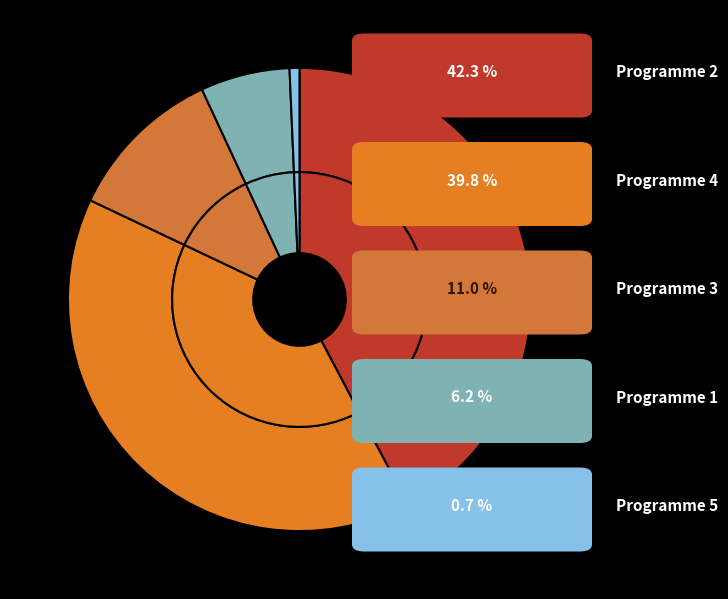

To the nearest percent, what portion does Programme 3 represent?

11%